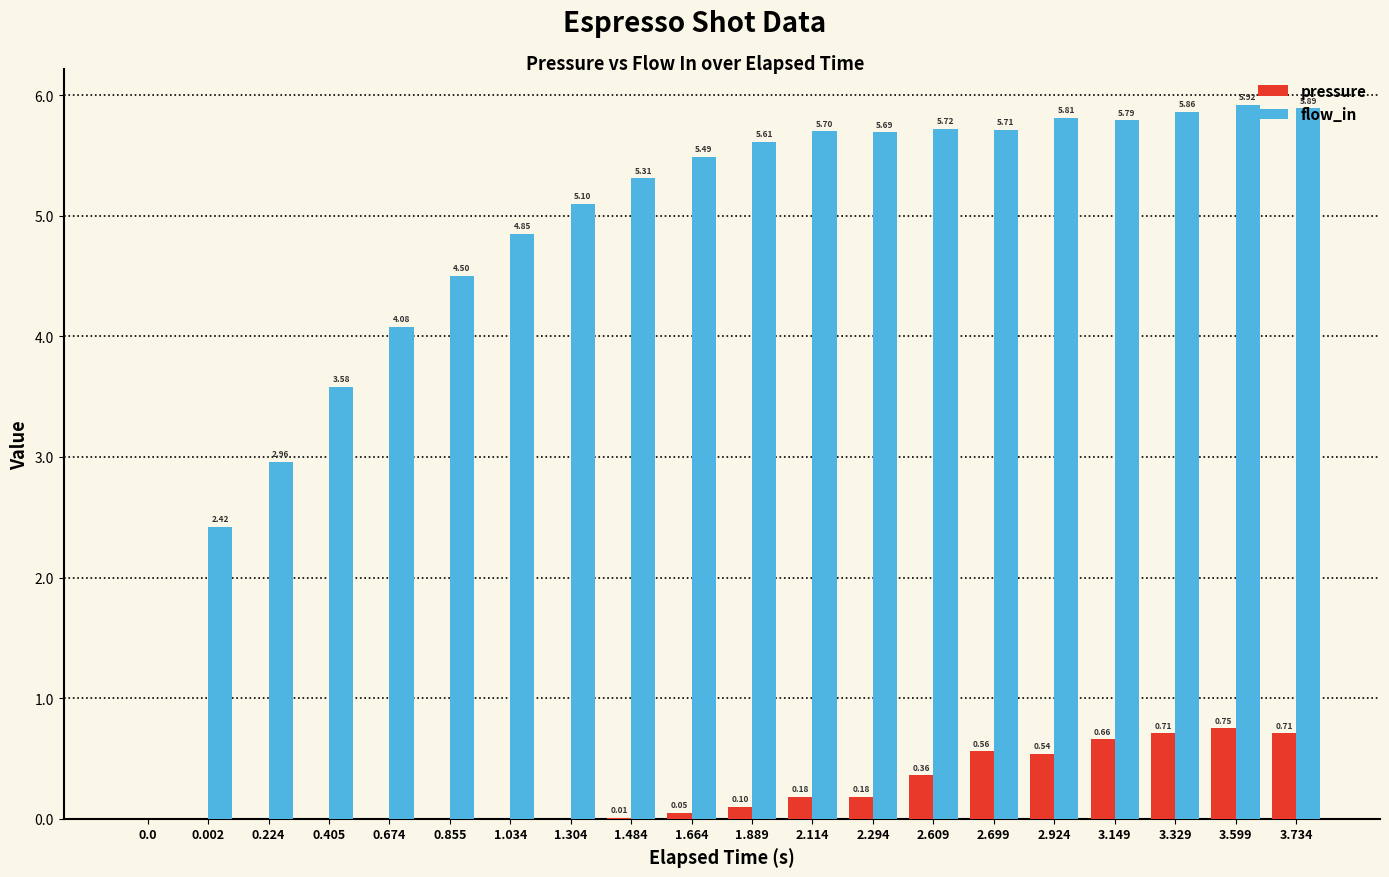

What is the sum of the flow_in values at 0.405 and 0.002?

6.0